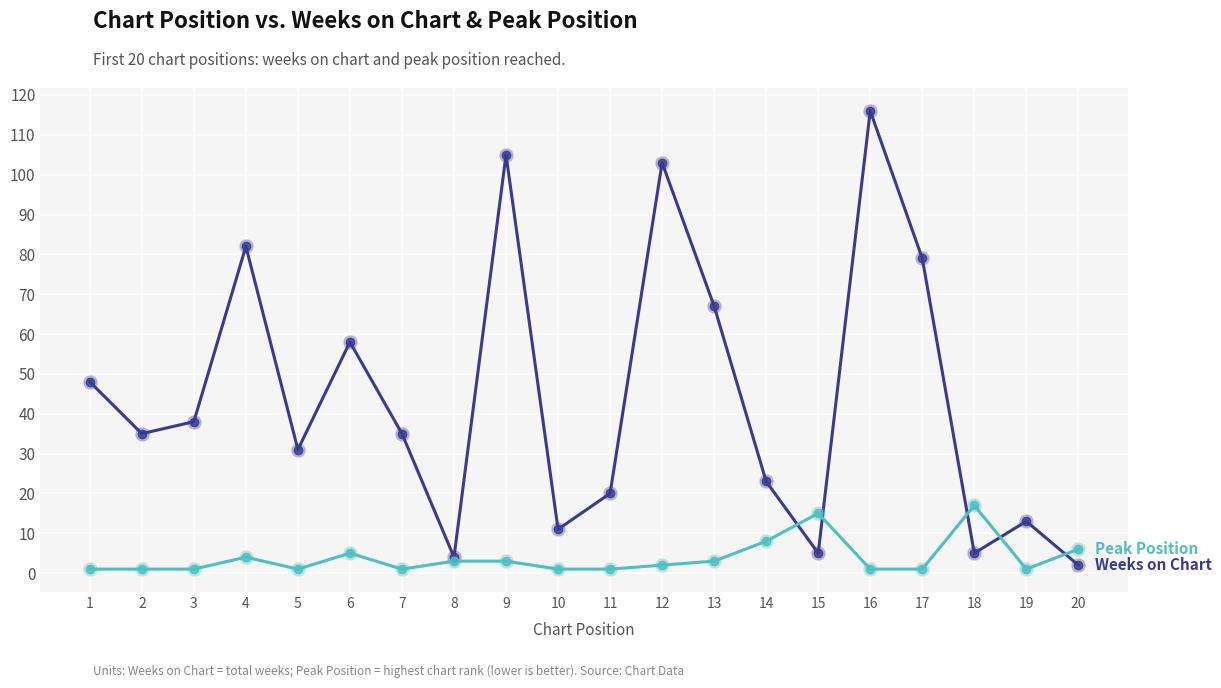

At which category is the sum across all series the highest?

16